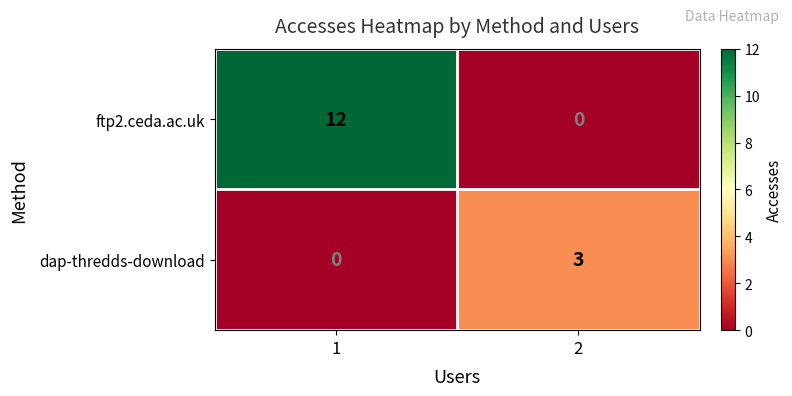

What is the difference between the highest and lowest values at 2?

3